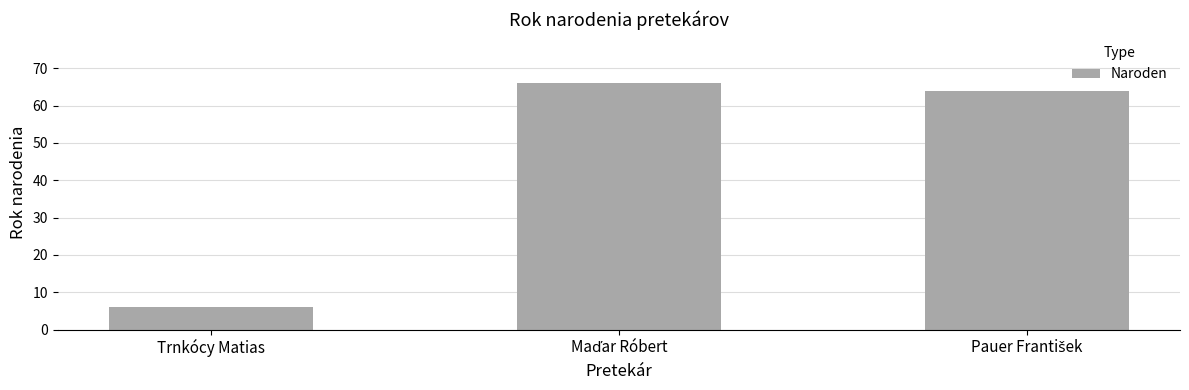

How many bars are there in total?

3